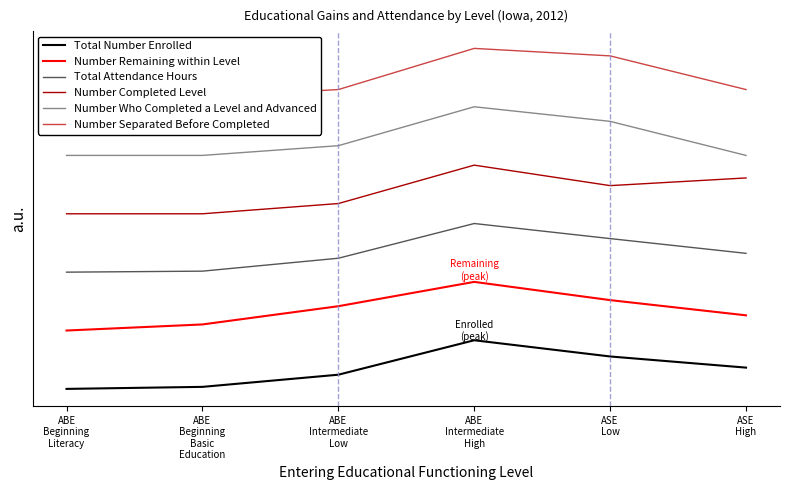

What is the average value of the Number Who Completed a Level and Advanced series?

1.3